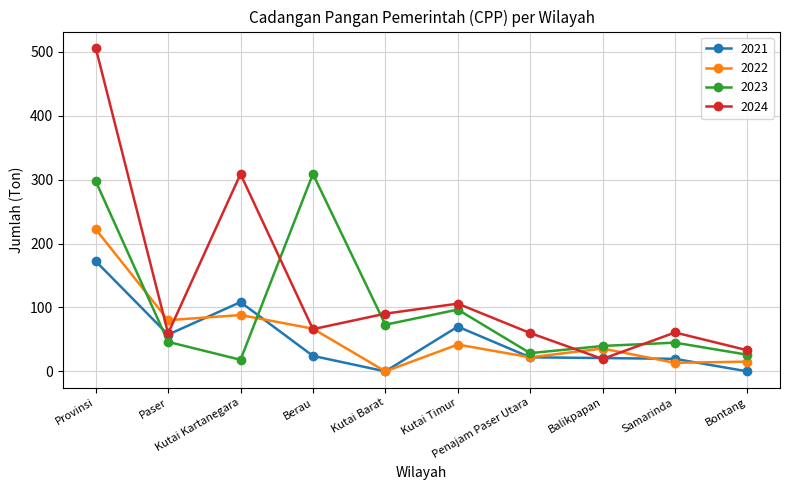

What are all the series names shown in the legend?

2021, 2022, 2023, 2024